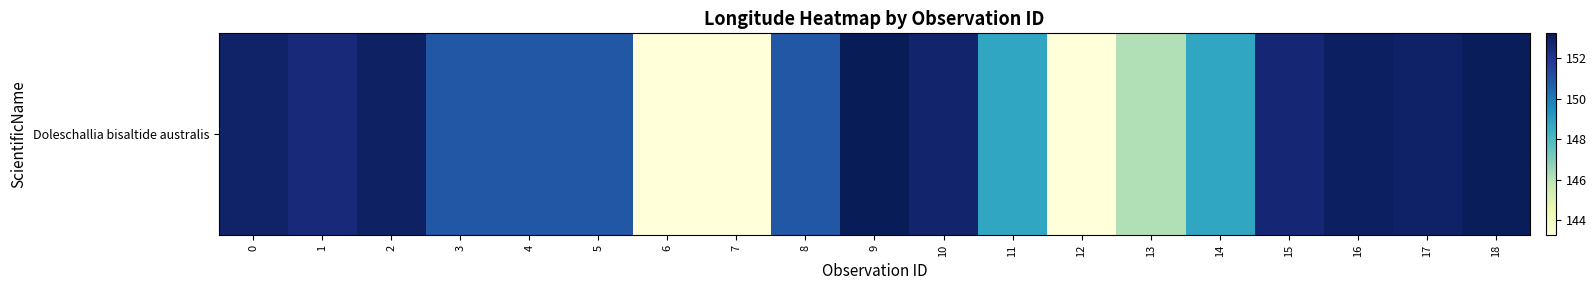

The chart shows a value of 32.7 at 10. True or false?

False